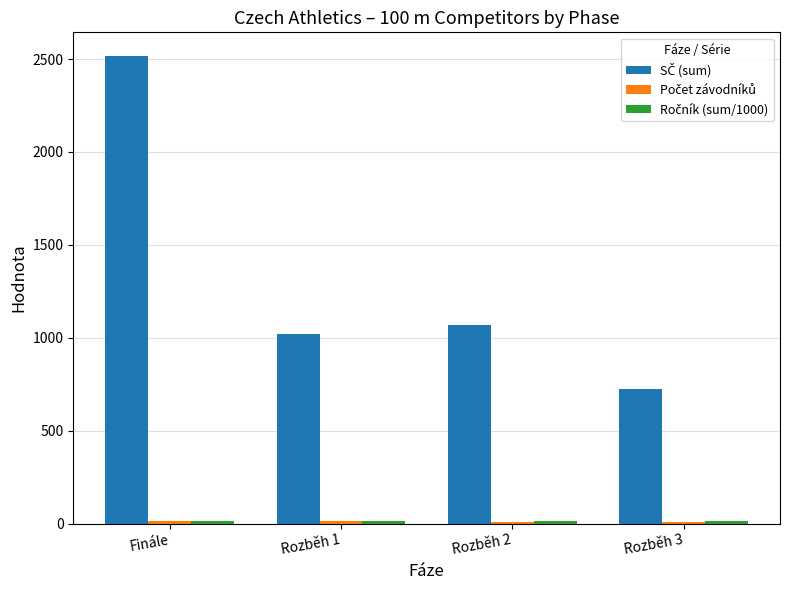

What is the maximum value shown in the chart?

2518